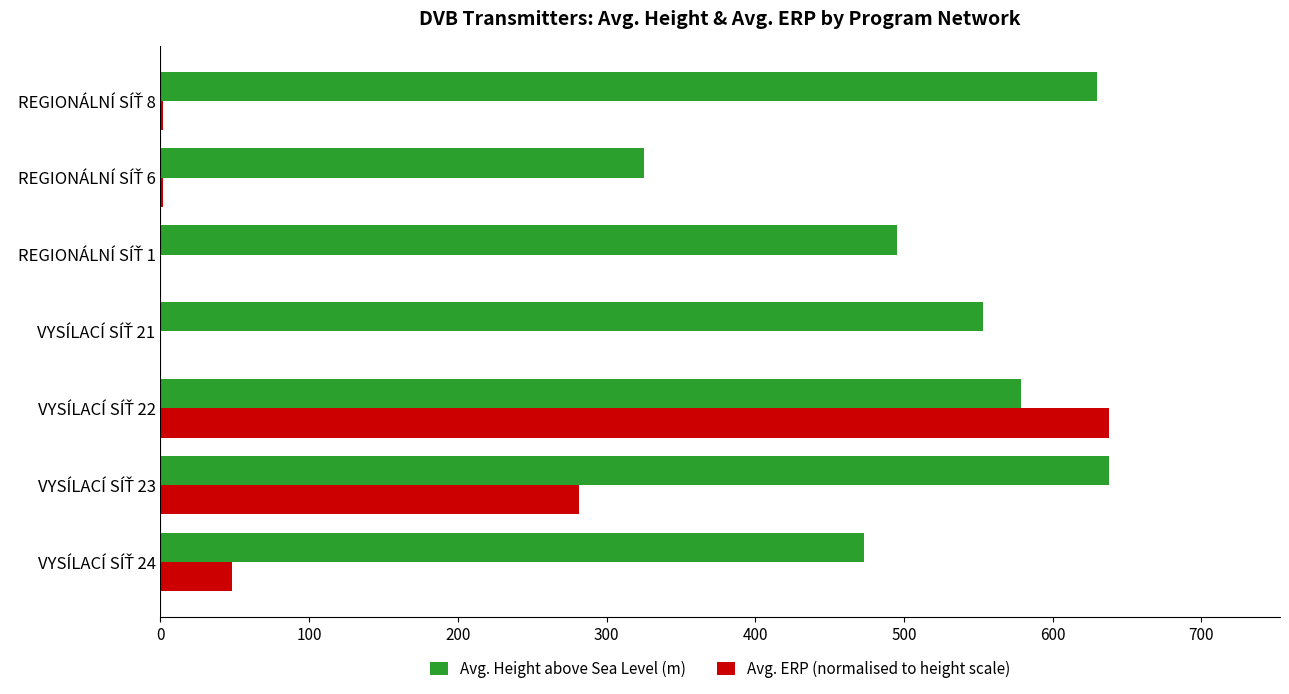

What is the maximum value shown in the chart?

638.0